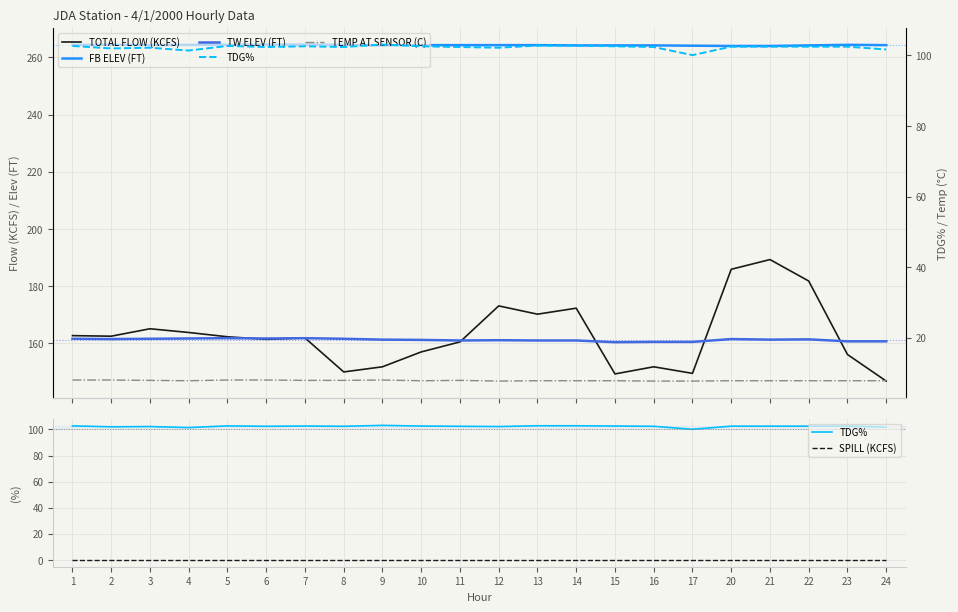

What are all the series names shown in the legend?

TOTAL FLOW (KCFS), FB ELEV (FT), TW ELEV (FT), TDG%, SPILL (KCFS), TEMP AT SENSOR (C)